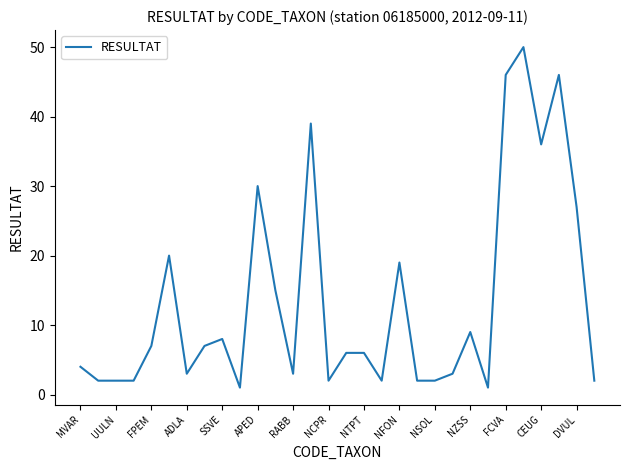

What is the difference between the maximum and minimum values?

49